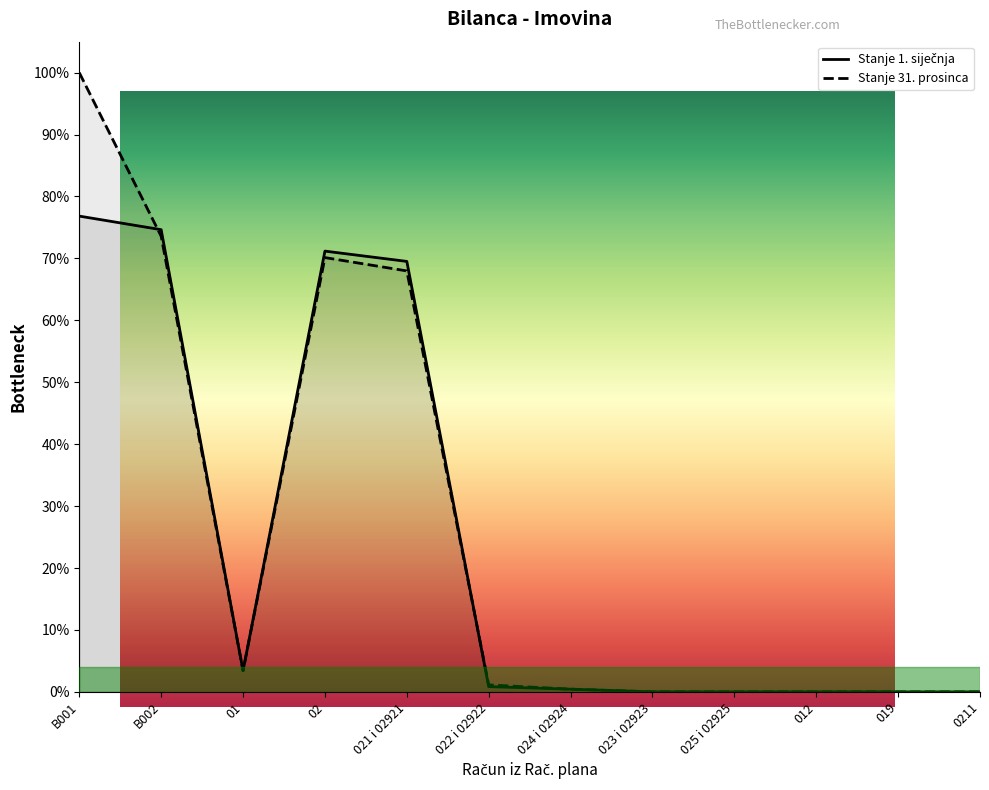

In Stanje 31. prosinca, how many points are higher than both neighbors (excluding endpoints)?

1